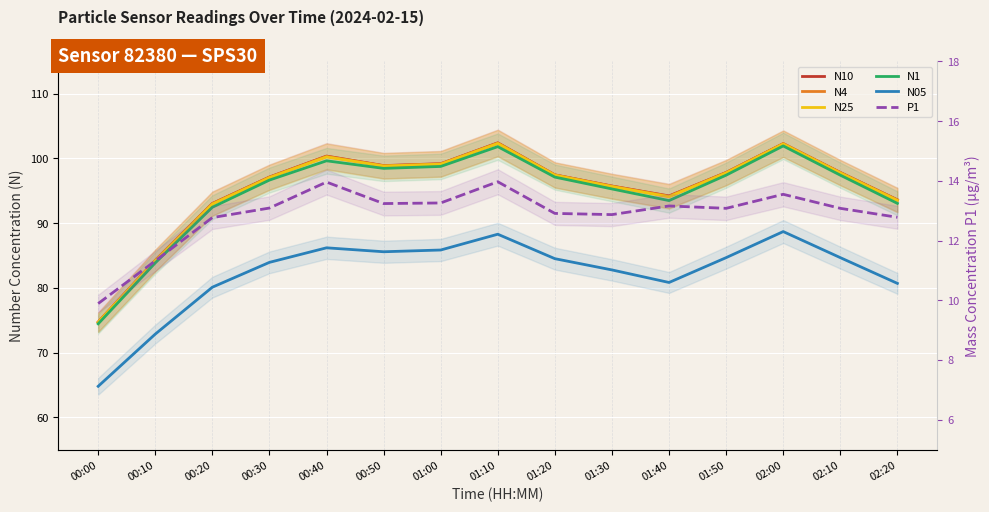

Reading left to right, extract all data points from this chart.

N10: 74.7	84.2	93.0	97.1	100.4	98.9	99.2	102.4	97.5	95.7	94.2	97.8	102.3	97.8	93.6
N4: 74.7	84.2	93.0	97.1	100.3	98.9	99.2	102.4	97.5	95.7	94.2	97.8	102.3	97.8	93.6
N25: 74.7	84.2	92.9	97.0	100.2	98.8	99.1	102.3	97.4	95.7	94.1	97.8	102.2	97.8	93.5
N1: 74.4	83.9	92.5	96.7	99.6	98.5	98.8	101.8	97.1	95.3	93.5	97.4	101.9	97.4	93.1
N05: 64.8	72.8	80.1	83.9	86.2	85.6	85.8	88.3	84.5	82.8	80.8	84.7	88.7	84.7	80.7
P1: 9.9	11.3	12.8	13.1	14.0	13.2	13.3	14.0	12.9	12.9	13.2	13.1	13.6	13.1	12.8